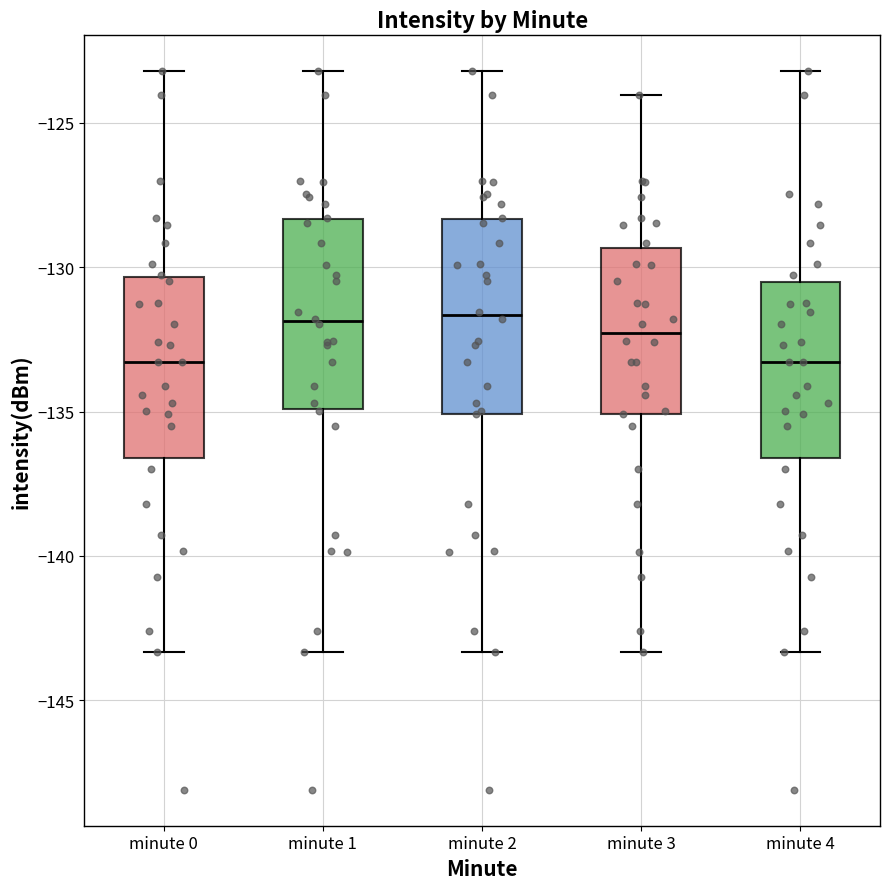

Where does the upper whisker of the box for minute 1 end on the y-axis? The values are not printed on the chart, so give them approximately, as read against the axis.

-123.0